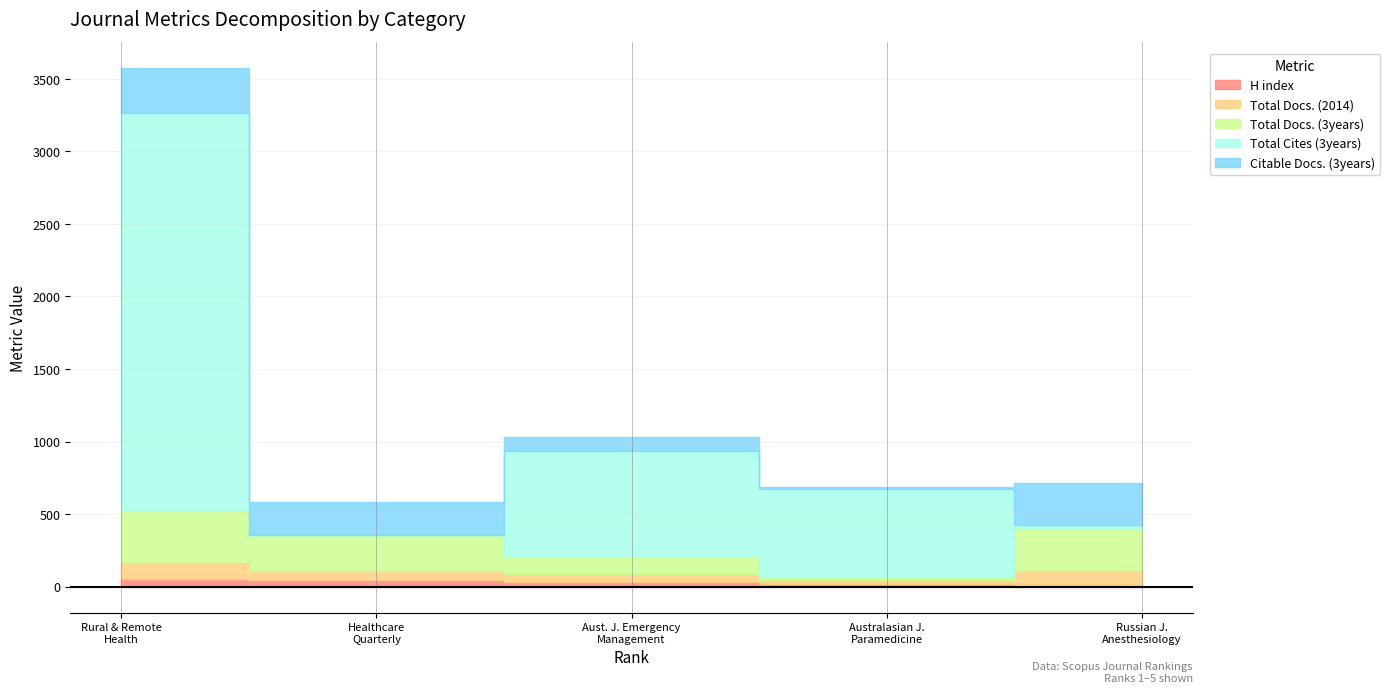

Which has a higher value, 1 or 2?

1